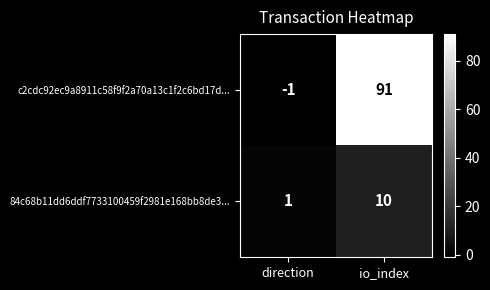

At direction, list the series in order from smallest to largest.

c2cdc92ec9a8911c58f9f2a70a13c1f2c6bd17d..., 84c68b11dd6ddf7733100459f2981e168bb8de3...